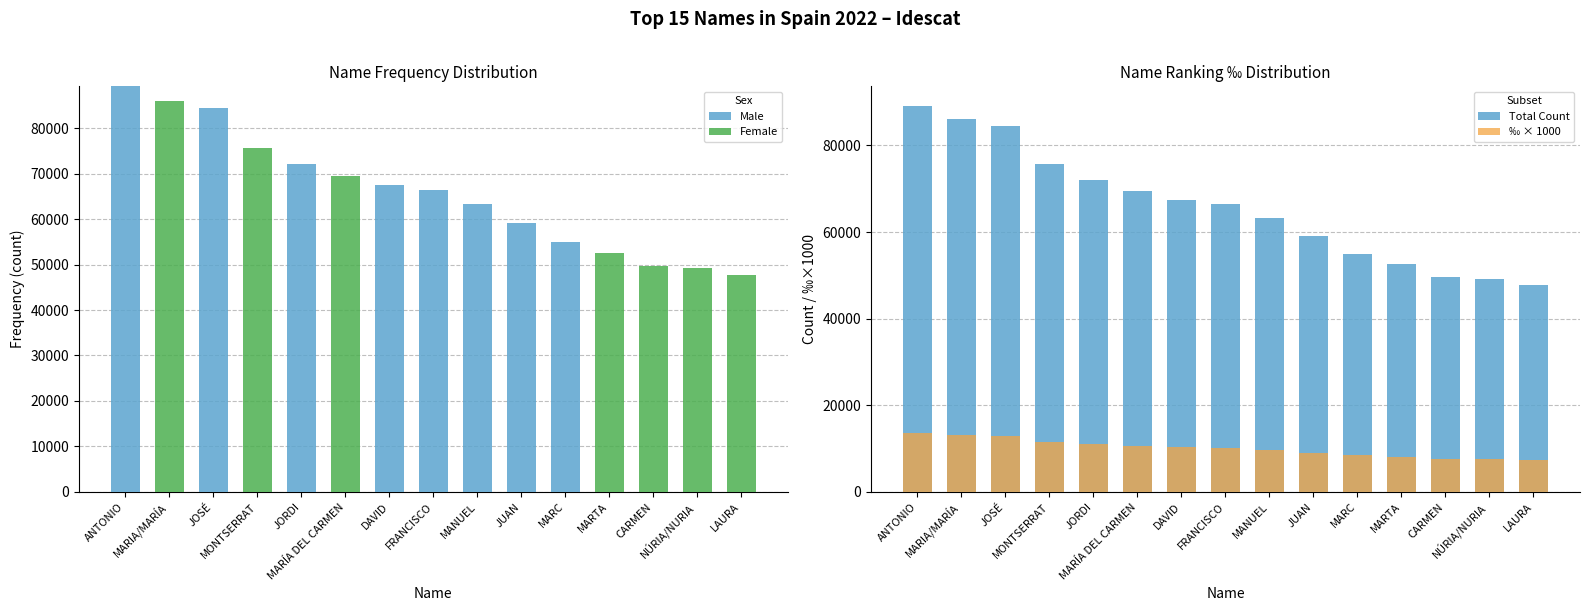

At which category is the sum across all series the highest?

ANTONIO